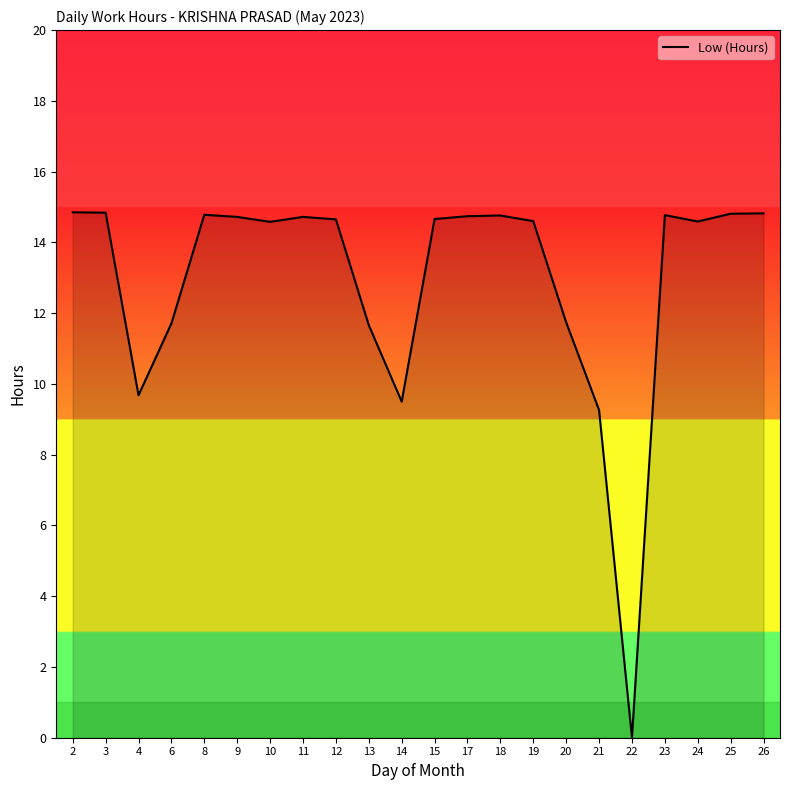

At which label does the data first exceed 14?

2